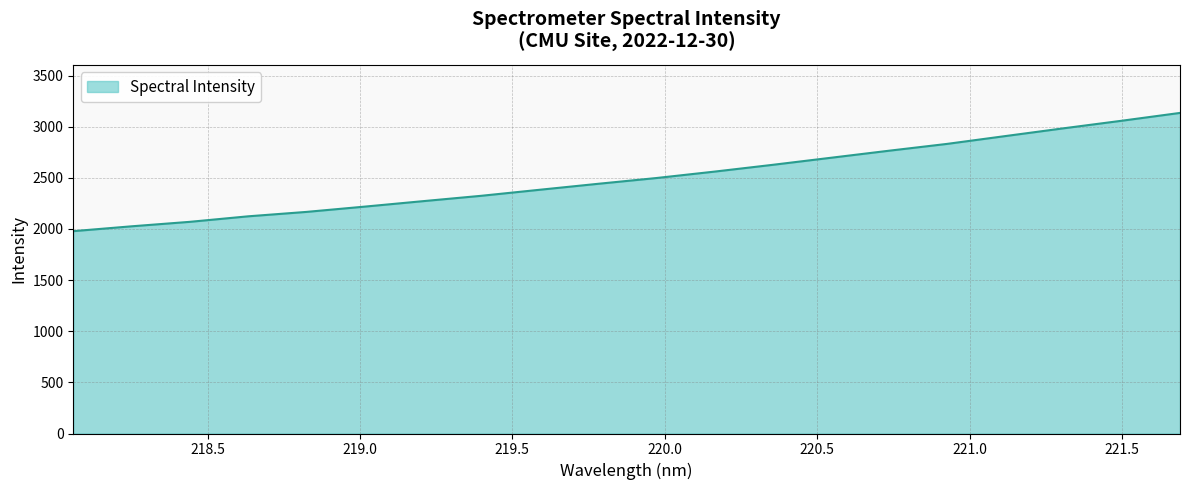

What is the difference between the maximum and minimum values?

1156.0